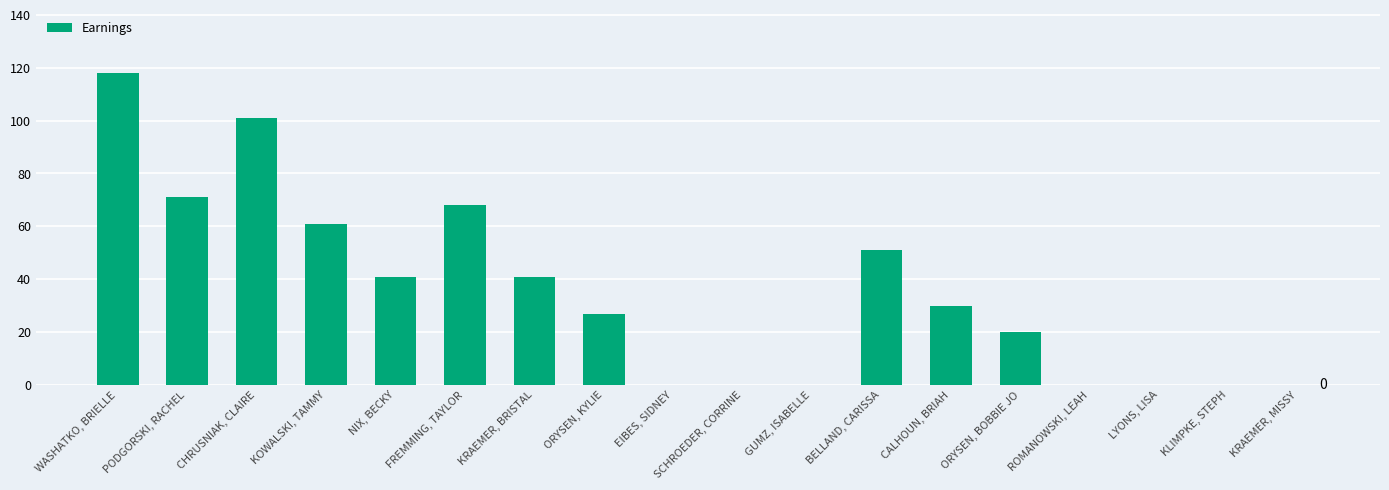

Read the value at NIX, BECKY, to the nearest 10.

40